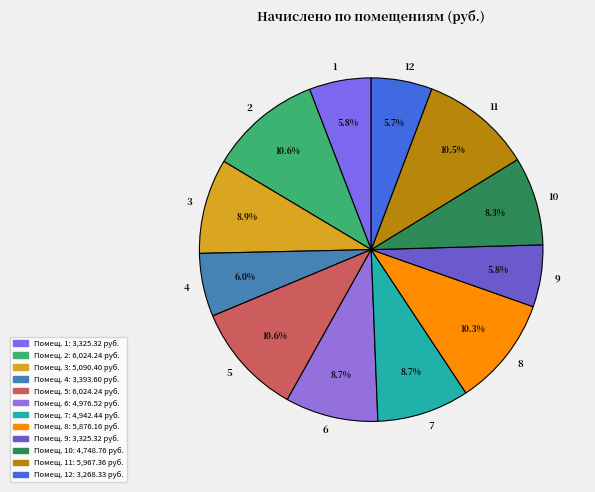

To the nearest percent, what is the difference between the largest and smallest slice percentages?

5%